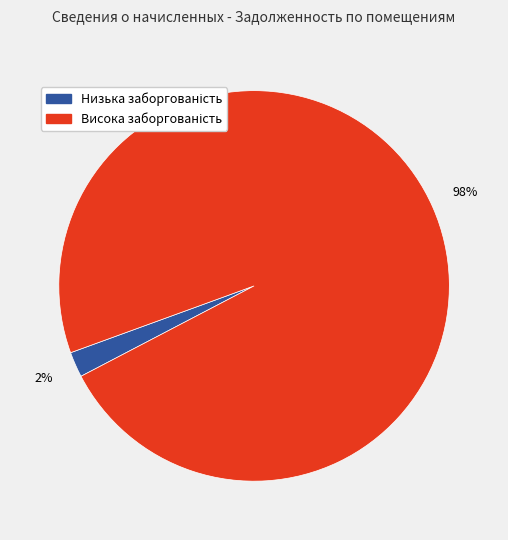

To the nearest percent, what is the average slice percentage?

50%